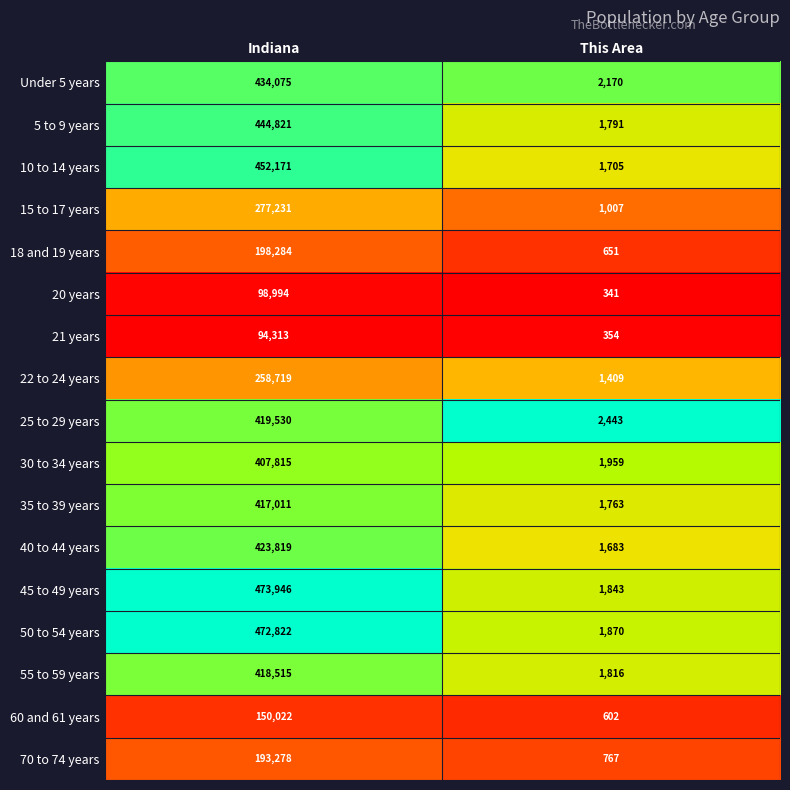

Which series has the largest total across all categories?

45 to 49 years